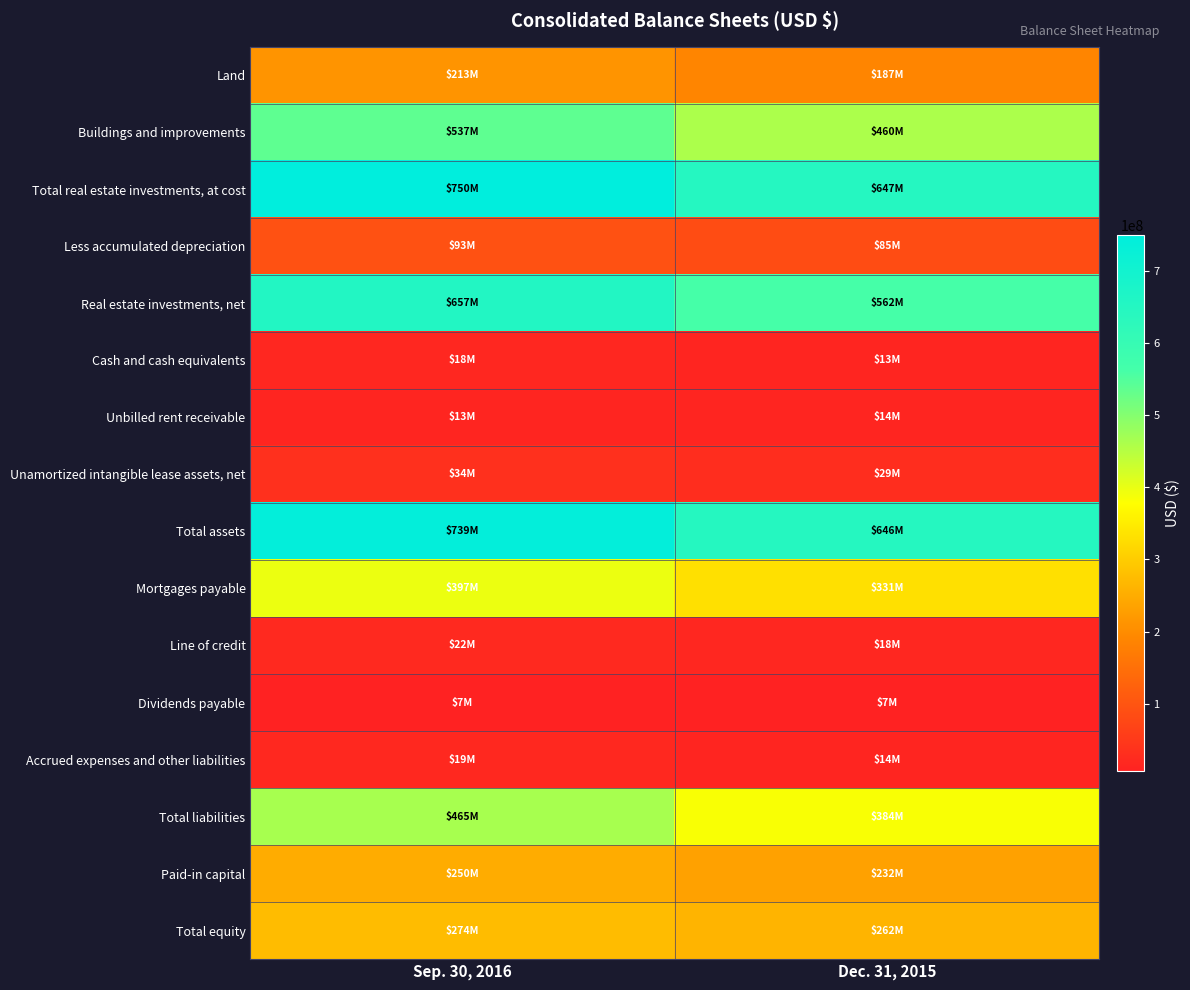

At Dec. 31, 2015, list the series in order from largest to smallest.

Total real estate investments, at cost, Total assets, Real estate investments, net, Buildings and improvements, Total liabilities, Mortgages payable, Total equity, Paid-in capital, Land, Less accumulated depreciation, Unamortized intangible lease assets, net, Line of credit, Accrued expenses and other liabilities, Unbilled rent receivable, Cash and cash equivalents, Dividends payable